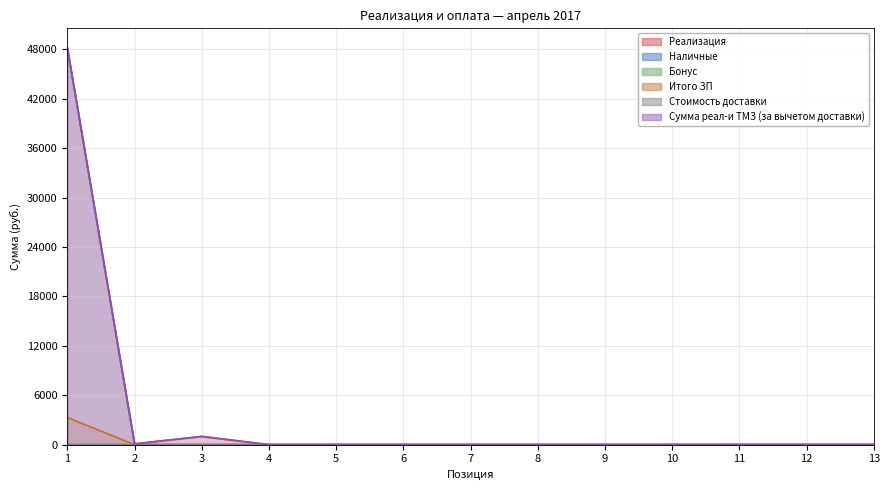

Which series has the largest range (max minus min)?

Реализация